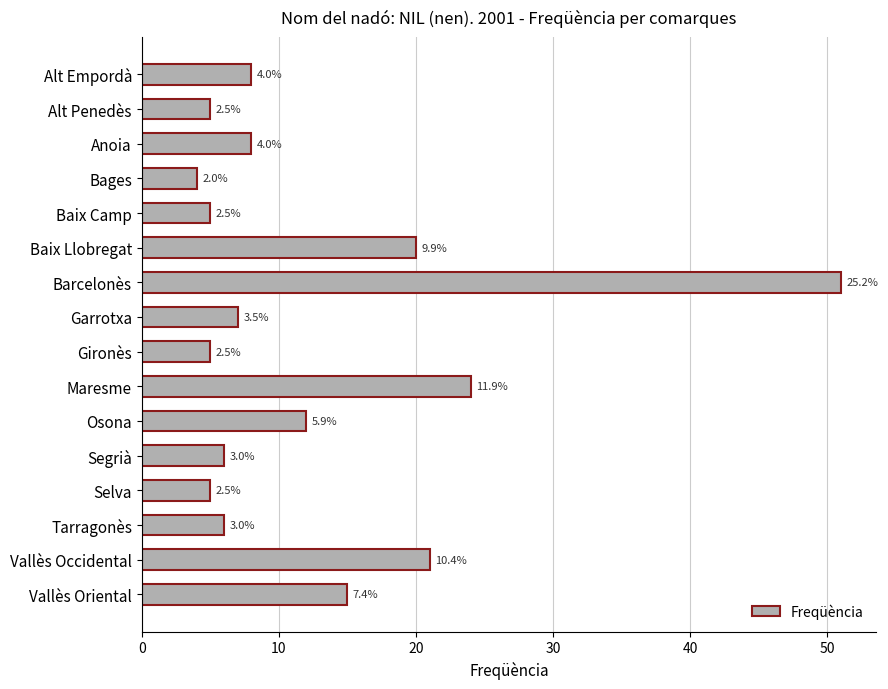

How many bars are there in total?

16